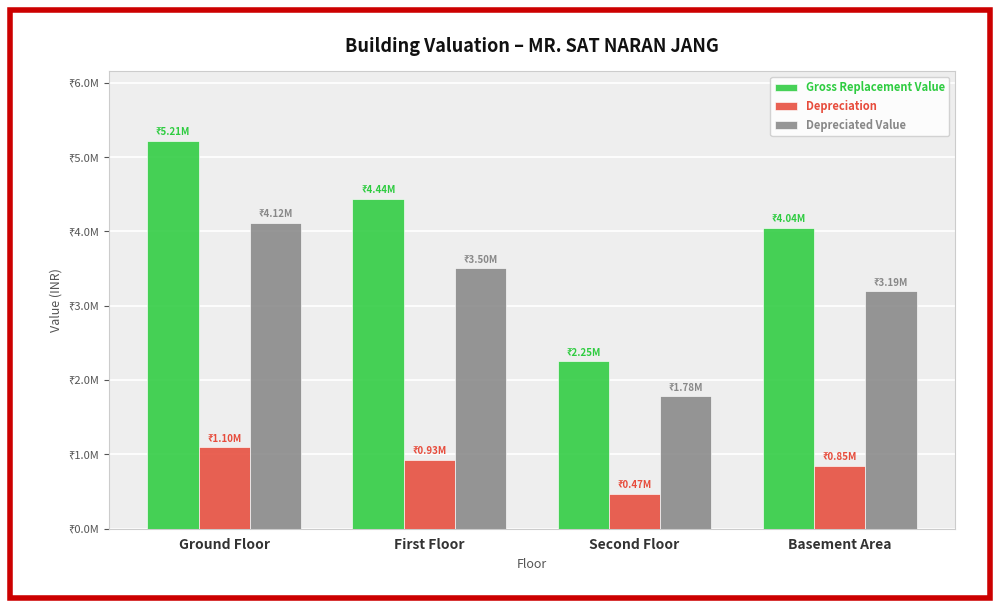

Is the value of Depreciation at Second Floor greater than the value of Gross Replacement Value at Second Floor?

No